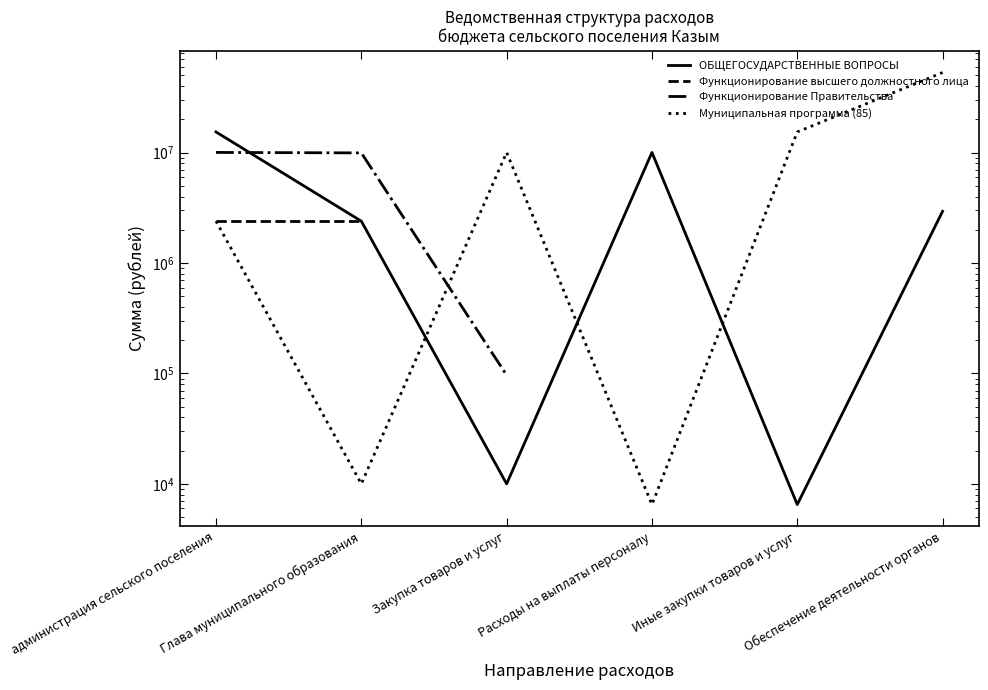

True or false: Муниципальная программа (85) and Функционирование Правительства intersect in this chart.

True